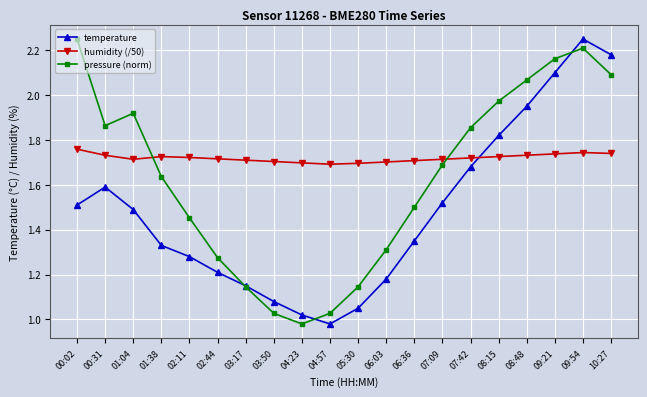

What is the total value across all series at 09:21?

6.0